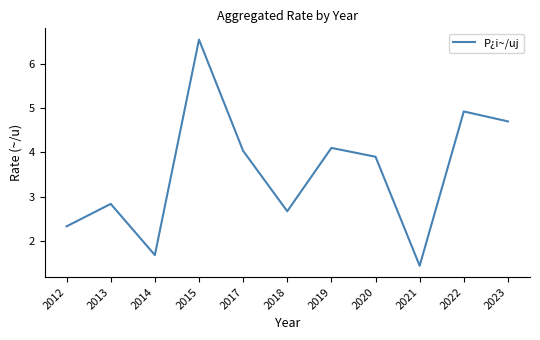

What is the difference between the values at 2021 and 2015?

5.1